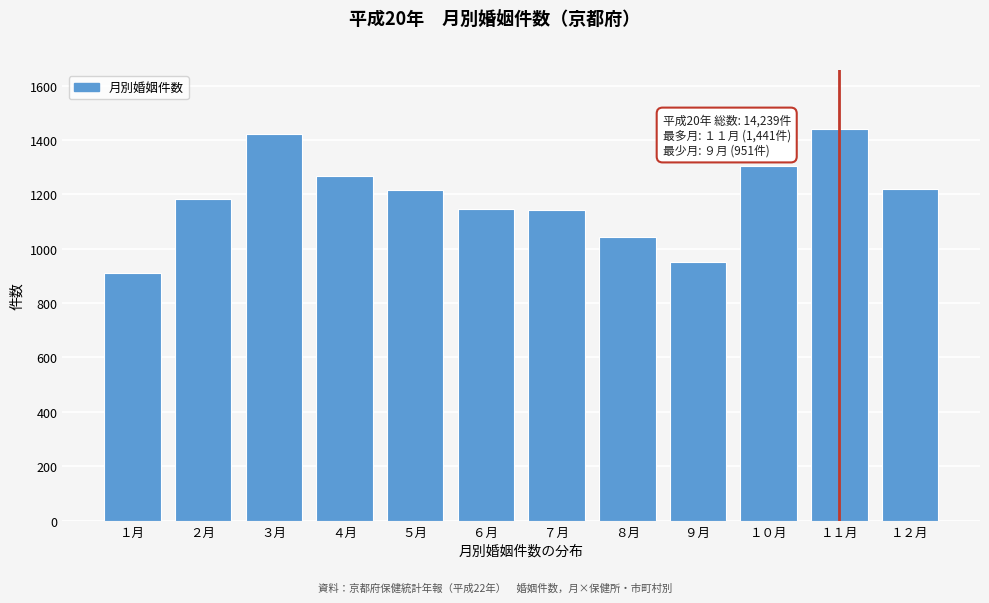

What is the value of the 10th bar from the left?

1303